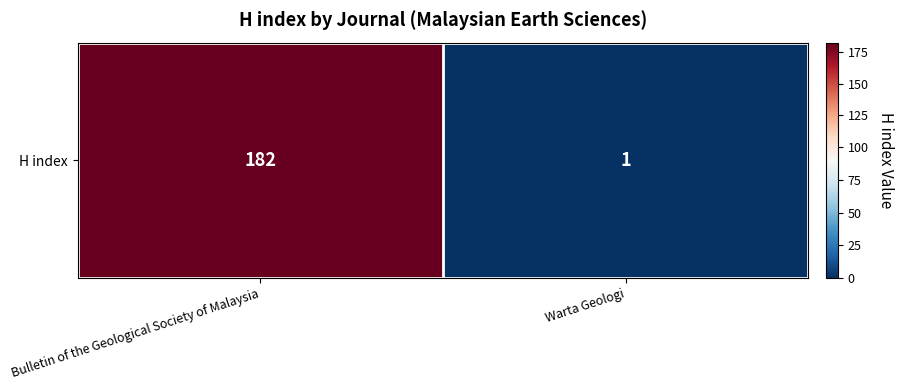

Which category has the highest value across all series?

Bulletin of the Geological Society of Malaysia